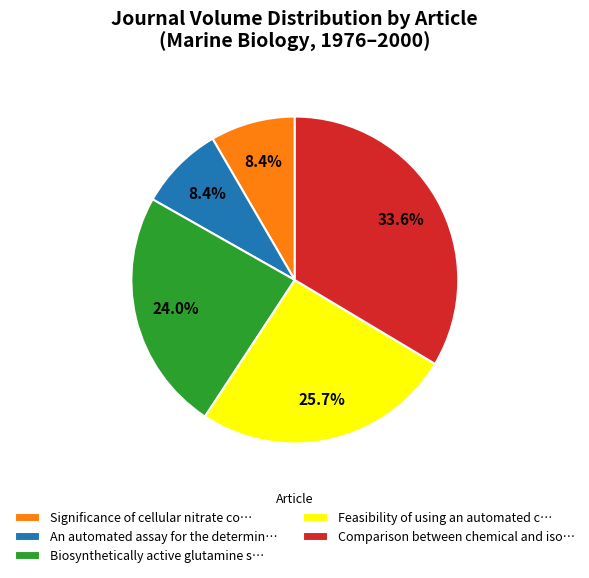

Does Significance of cellular nitrate co… account for over 50% of the chart?

No